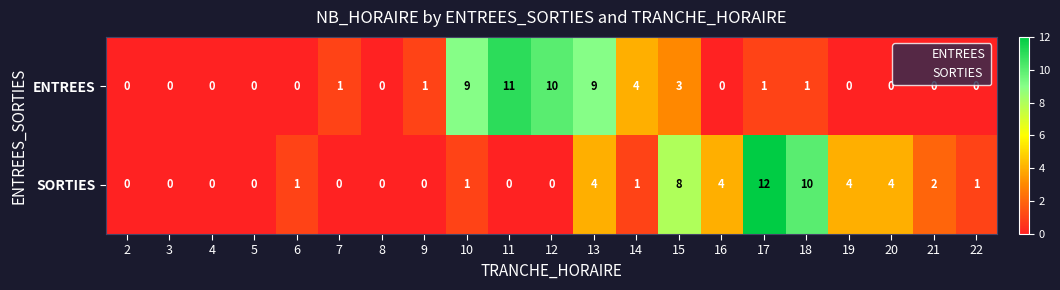

What is the total value across all series at 10?

10